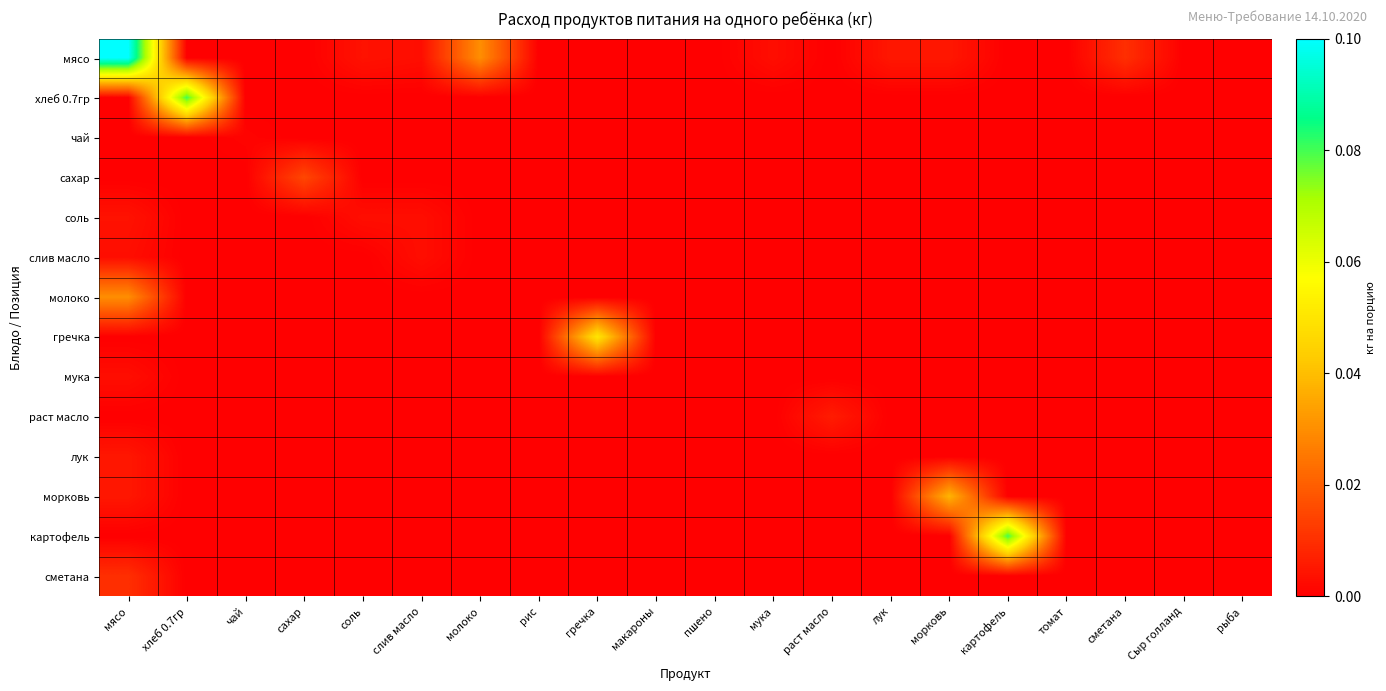

Which series has the largest range (max minus min)?

мясо